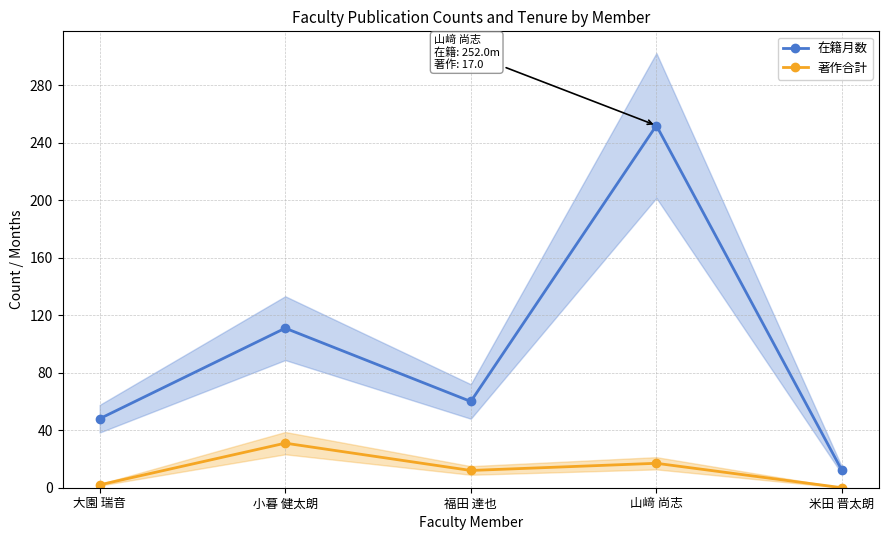

List the labels in order of 在籍月数 value, smallest first.

米田 晋太朗, 大園 瑞音, 福田 達也, 小暮 健太朗, 山﨑 尚志